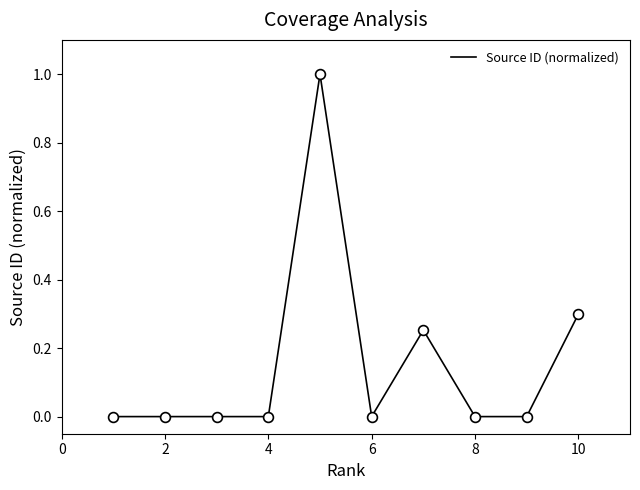

What is the difference between the maximum and minimum values?

1.0